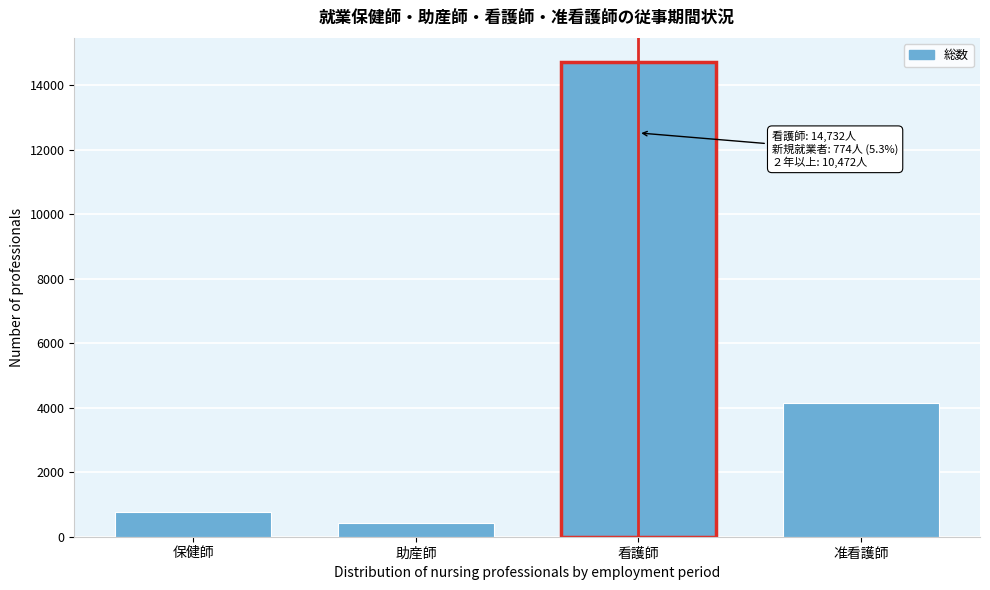

Reading left to right, what are all the values shown in this chart?

保健師=754	助産師=434	看護師=14732	准看護師=4145